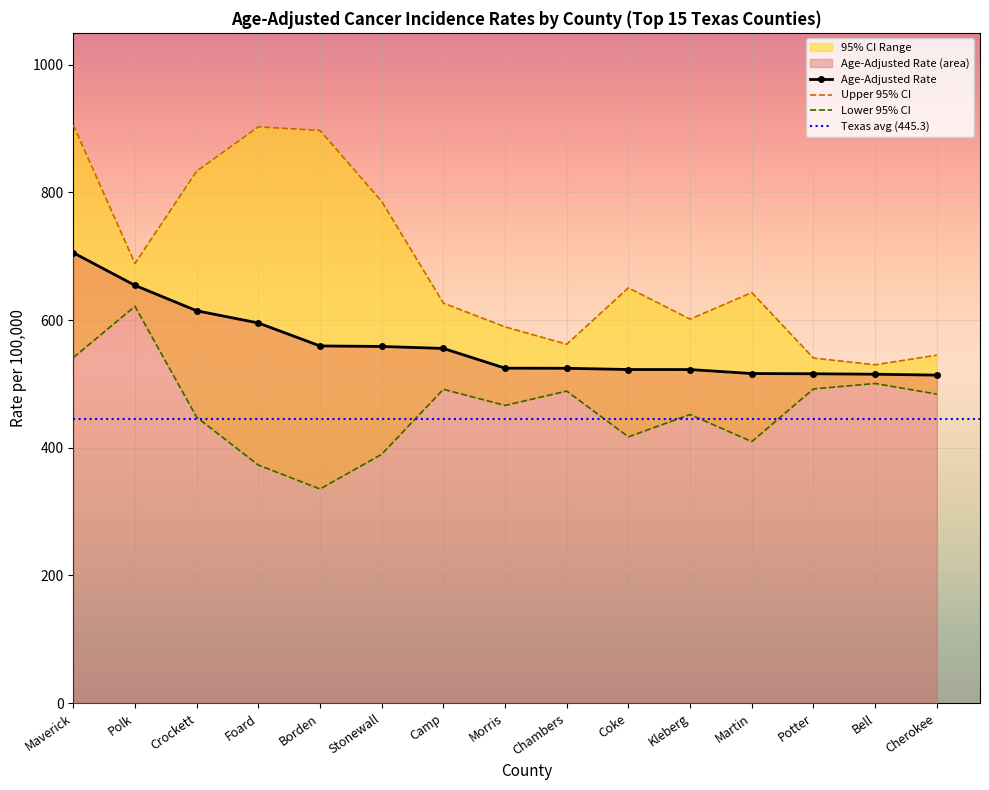

What position from the right is Crockett?

13